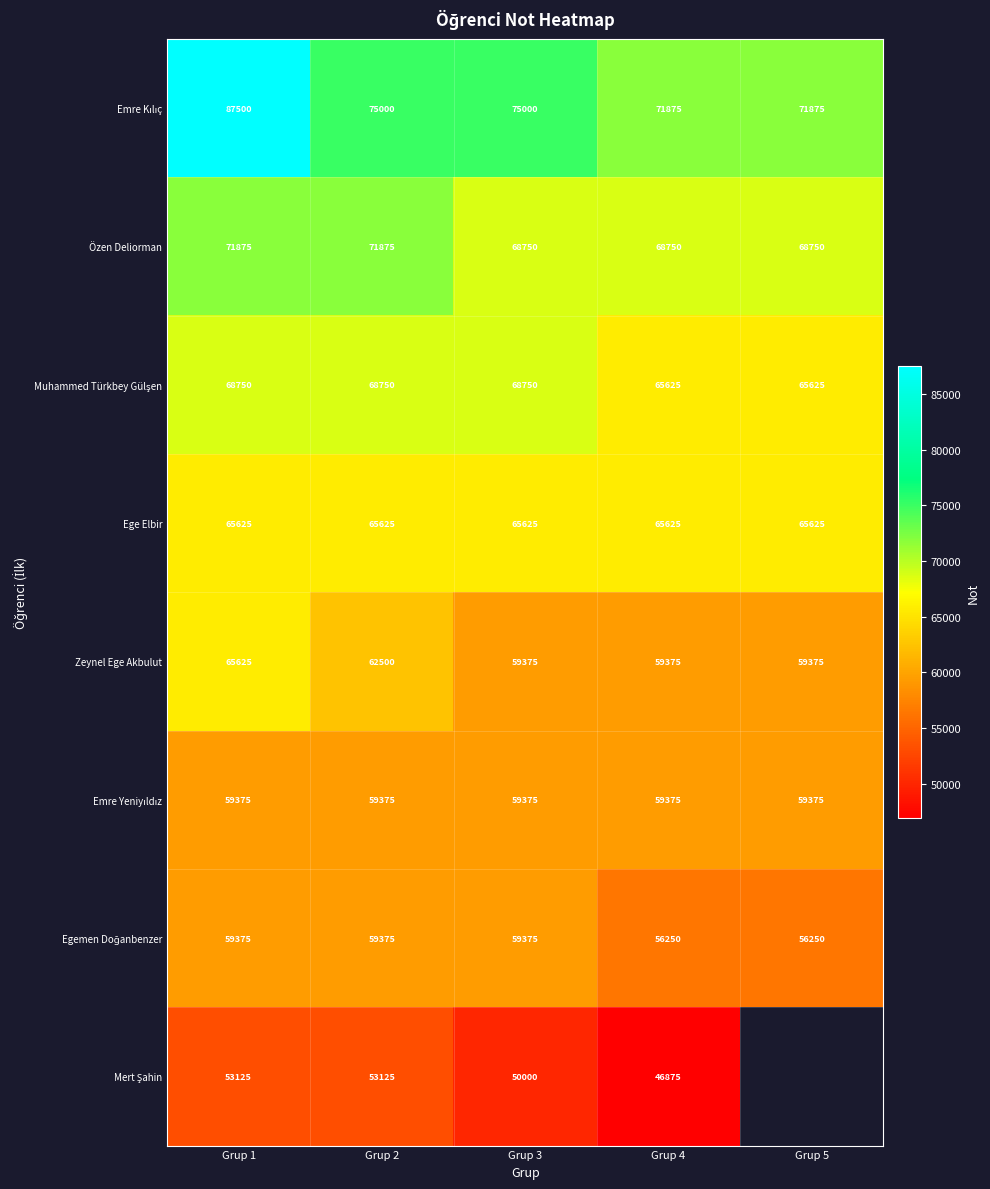

The value of Ege Elbir at Grup 5 is 65625. True or false?

True